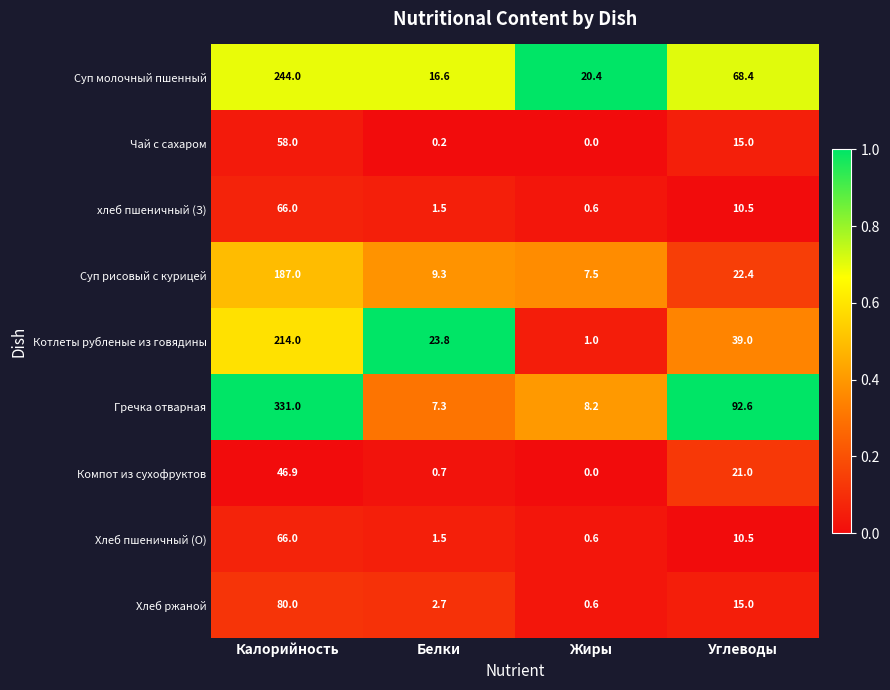

True or false: Компот из сухофруктов has a value of 0.7 at Белки.

True